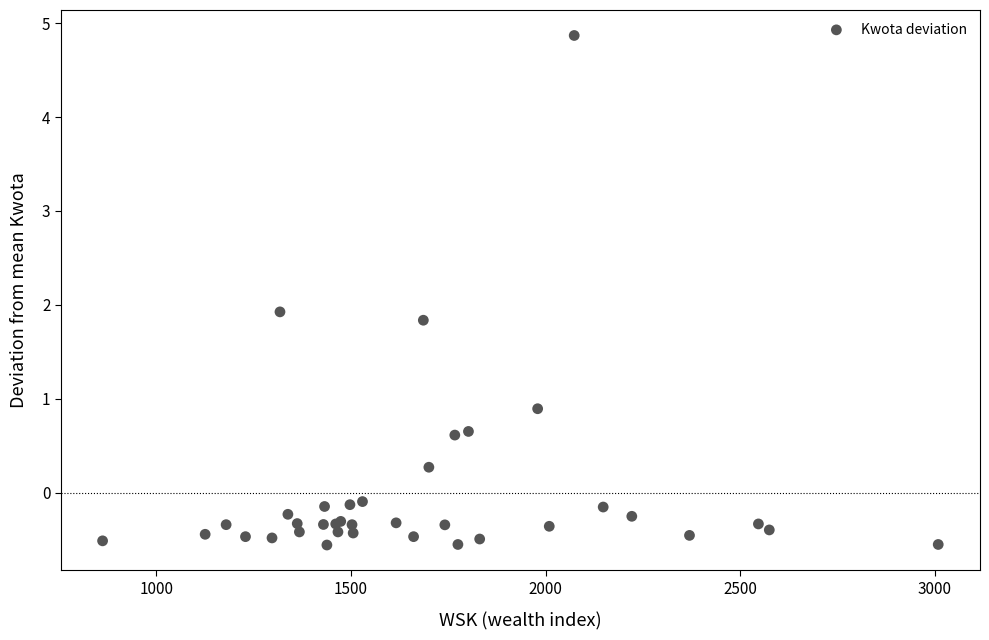

What Y value in the scatter plot is closest to 2?

1.9